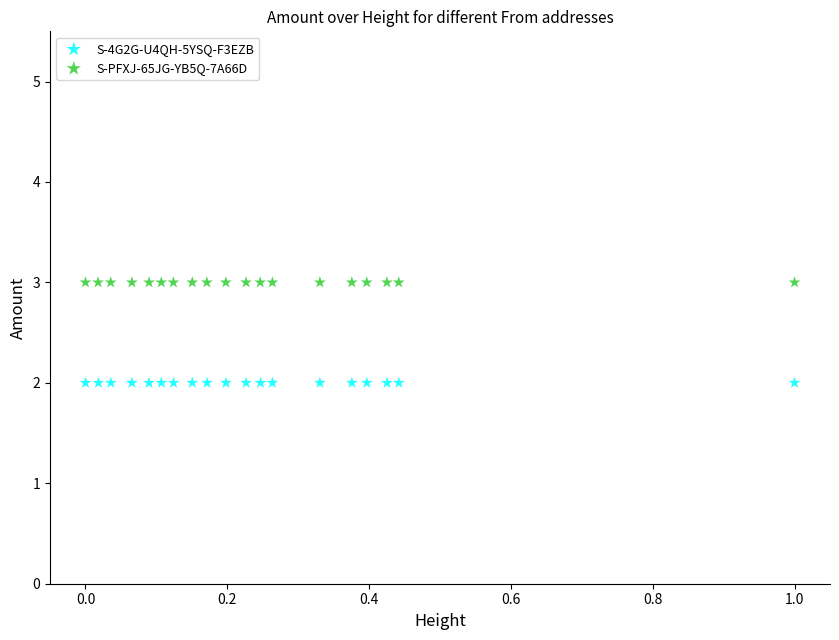

Which series contains the lowest Y value?

S-4G2G-U4QH-5YSQ-F3EZB